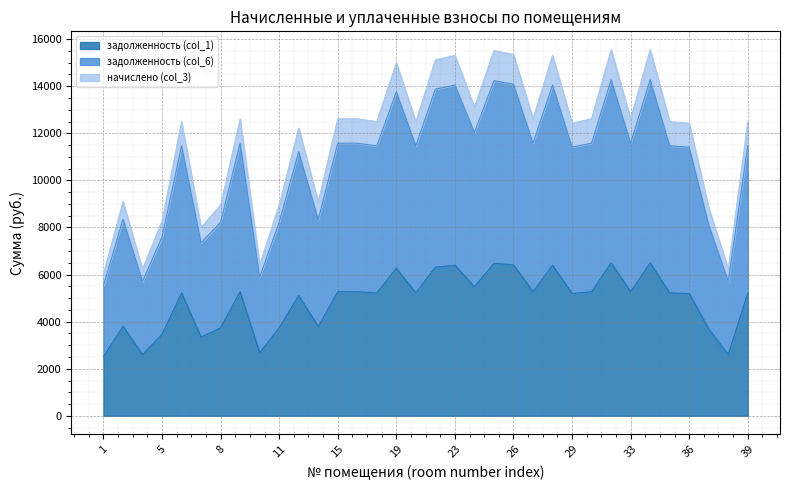

How many values in the задолженность (col_1) series exceed 5218?

20